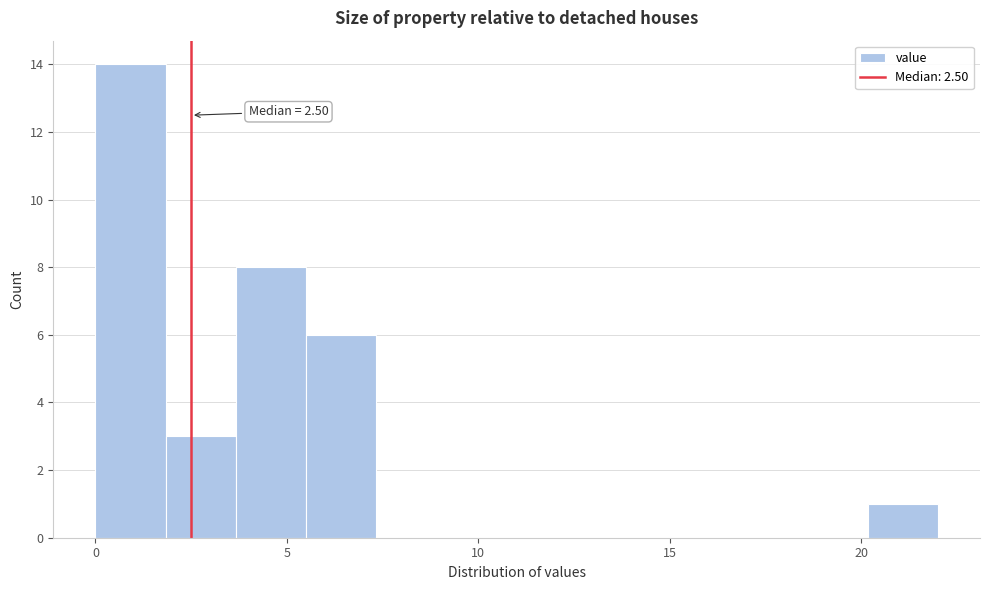

Read against the x-axis, roughly where is the centre of the tallest bar?

1.0